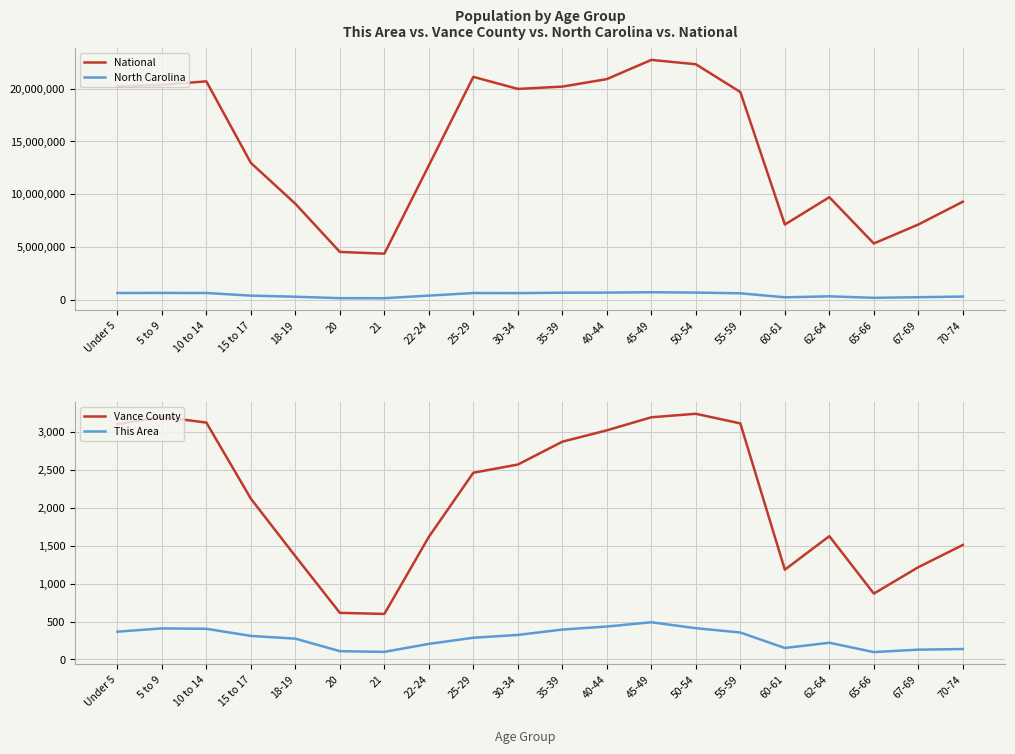

True or false: Vance County has more than 0 points higher than both neighbors.

True